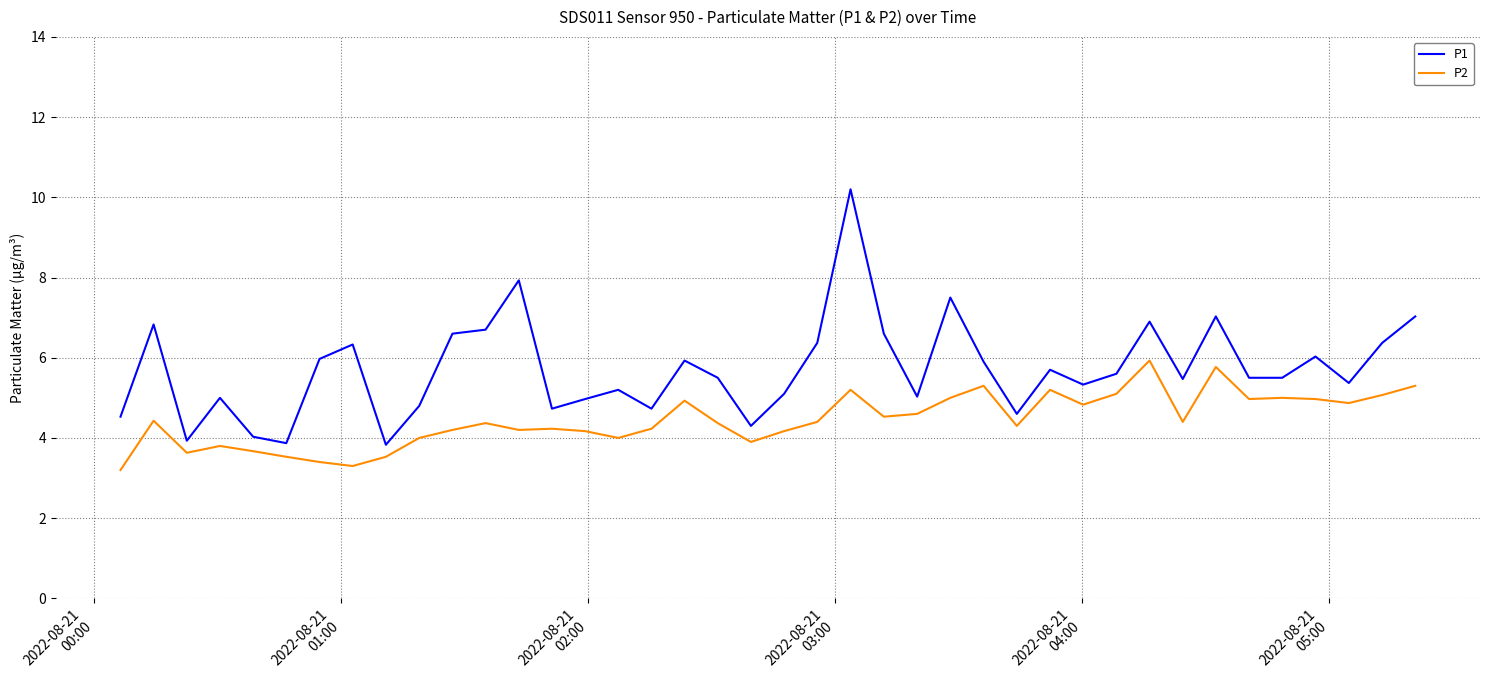

List the series in order of their peak value, highest first.

P1, P2